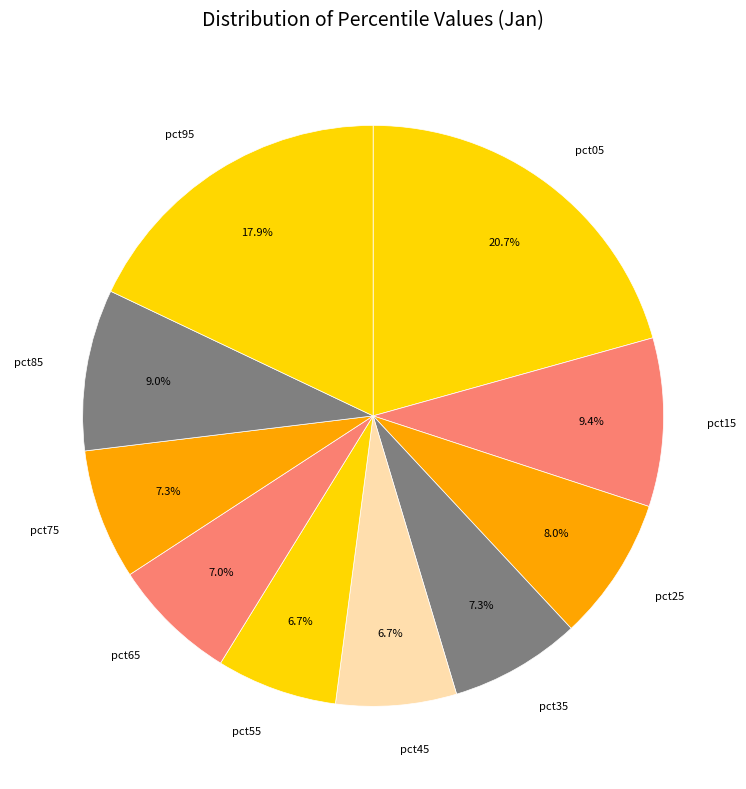

The pct25 slice represents 8% of the pie. True or false?

True